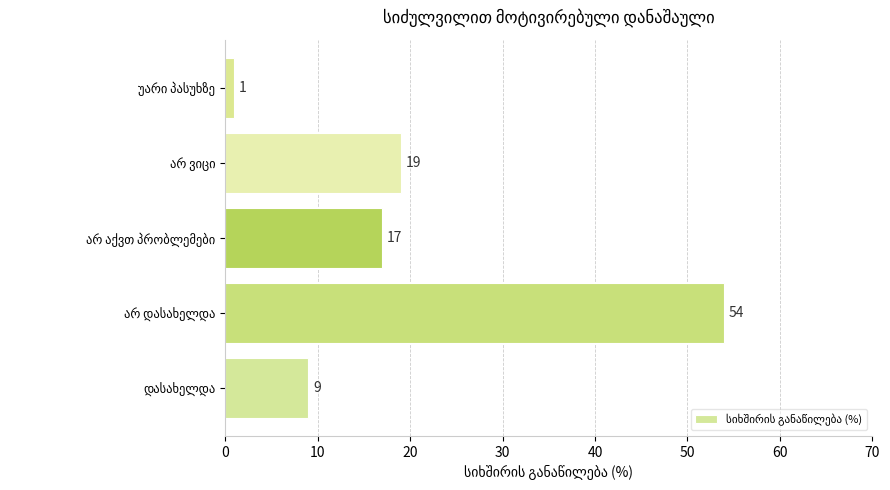

What is the greatest value displayed?

54